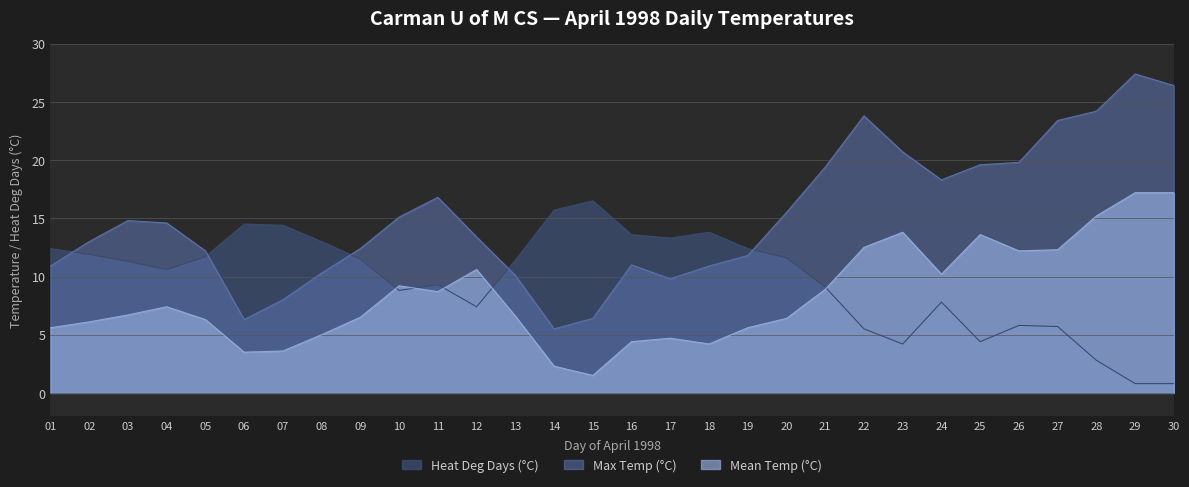

True or false: Max Temp (°C) has a value of 23.4 at 27.

True